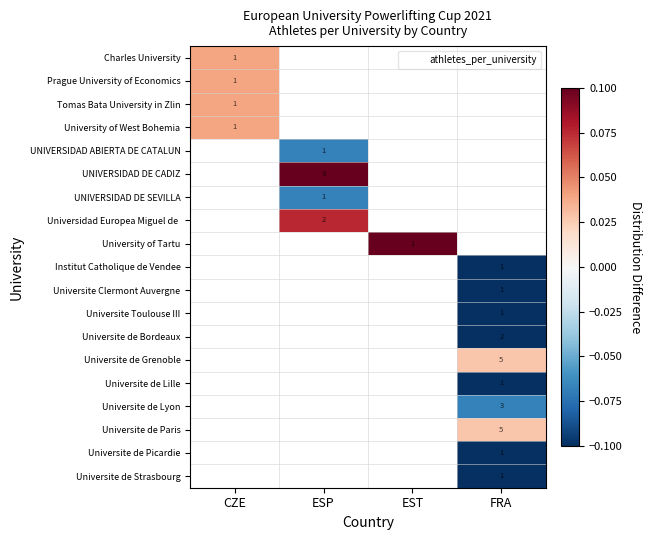

True or false: Universite Toulouse III has a value of -0.2 at FRA.

True